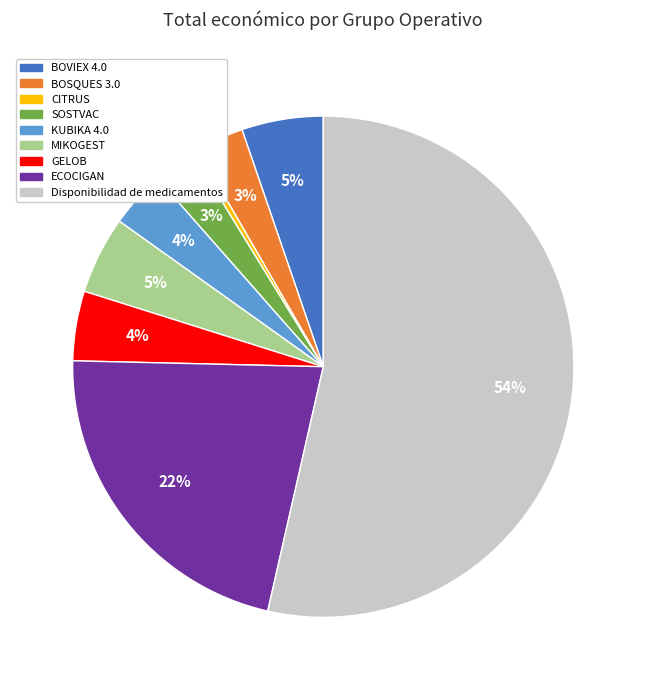

Which category has the biggest portion of the pie?

Disponibilidad de medicamentos